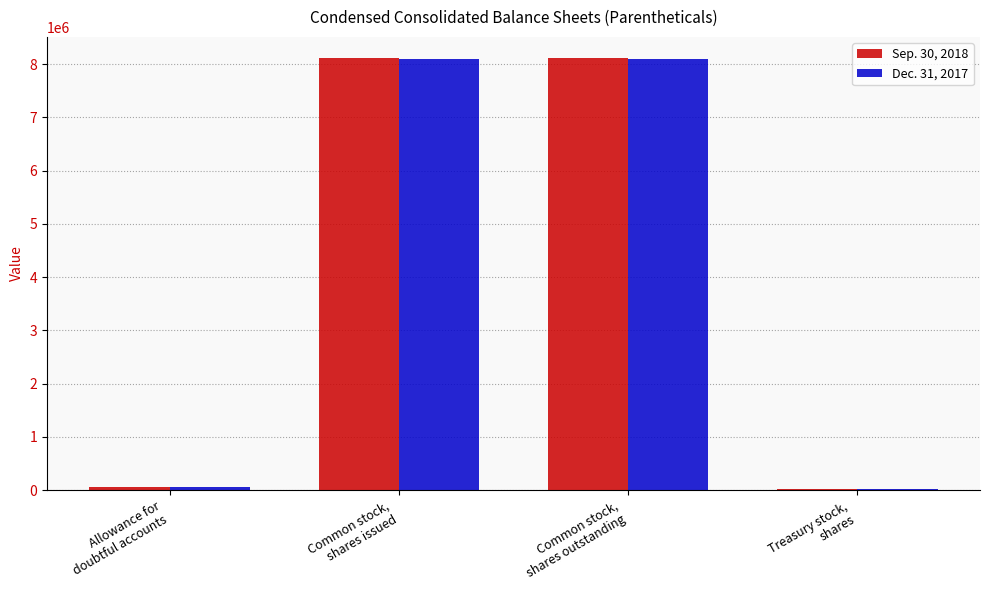

Rank the series by their average value, from highest to lowest.

Sep. 30, 2018, Dec. 31, 2017